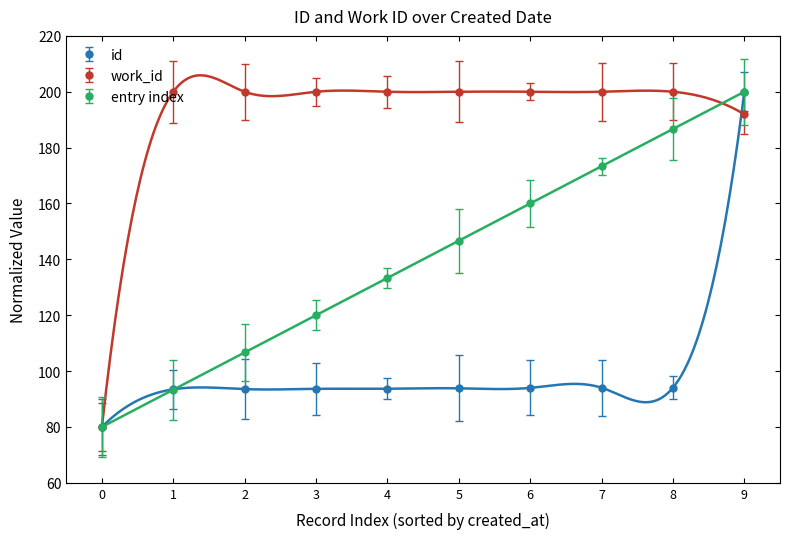

True or false: entry index has more than 0 points higher than both neighbors.

False